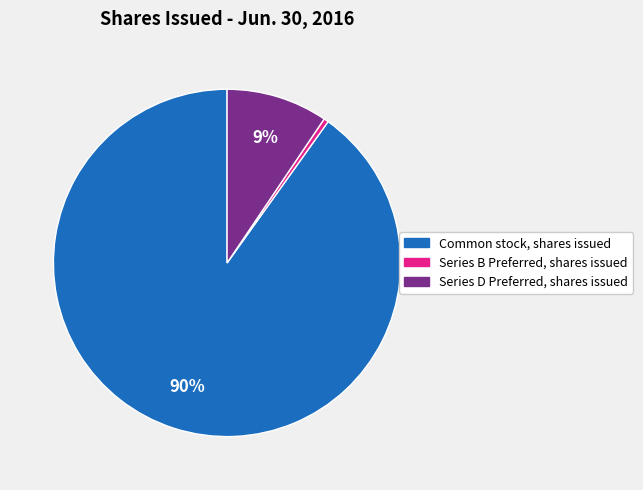

Which slice represents more than half of the pie?

Common stock, shares issued